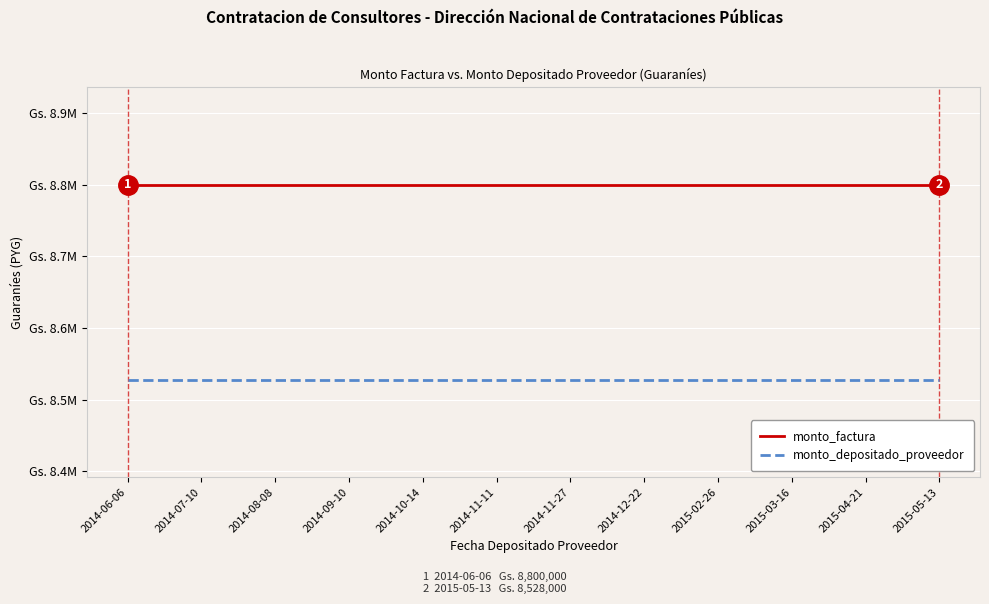

What is the smallest value displayed?

8528000